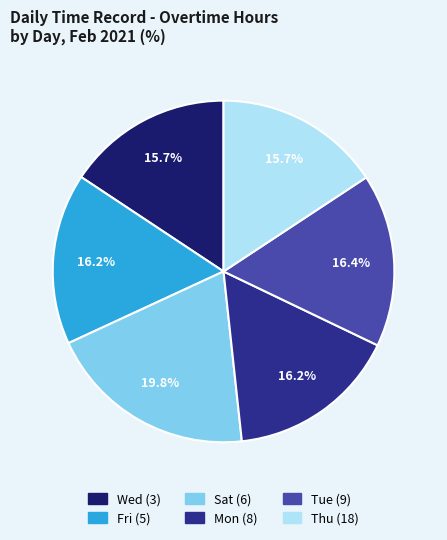

Is there any slice that represents more than half of the pie?

No